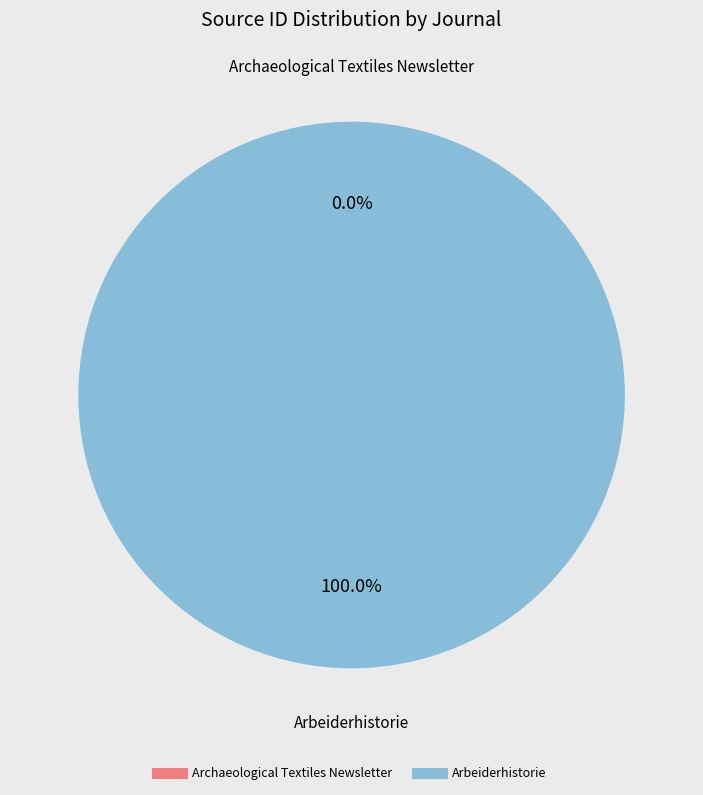

Which category accounts for the majority?

Arbeiderhistorie